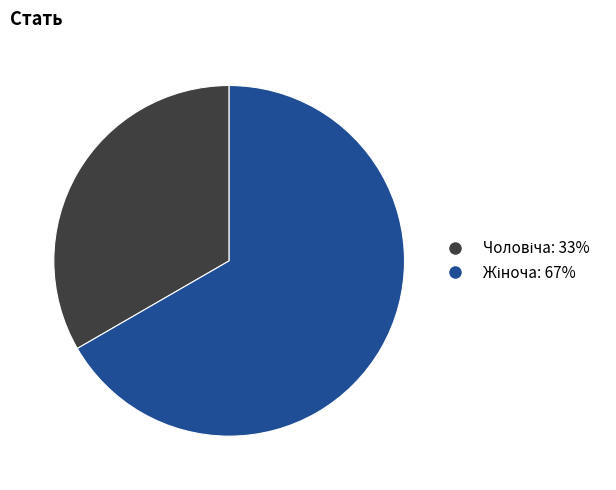

Is there any slice that represents more than half of the pie?

Yes